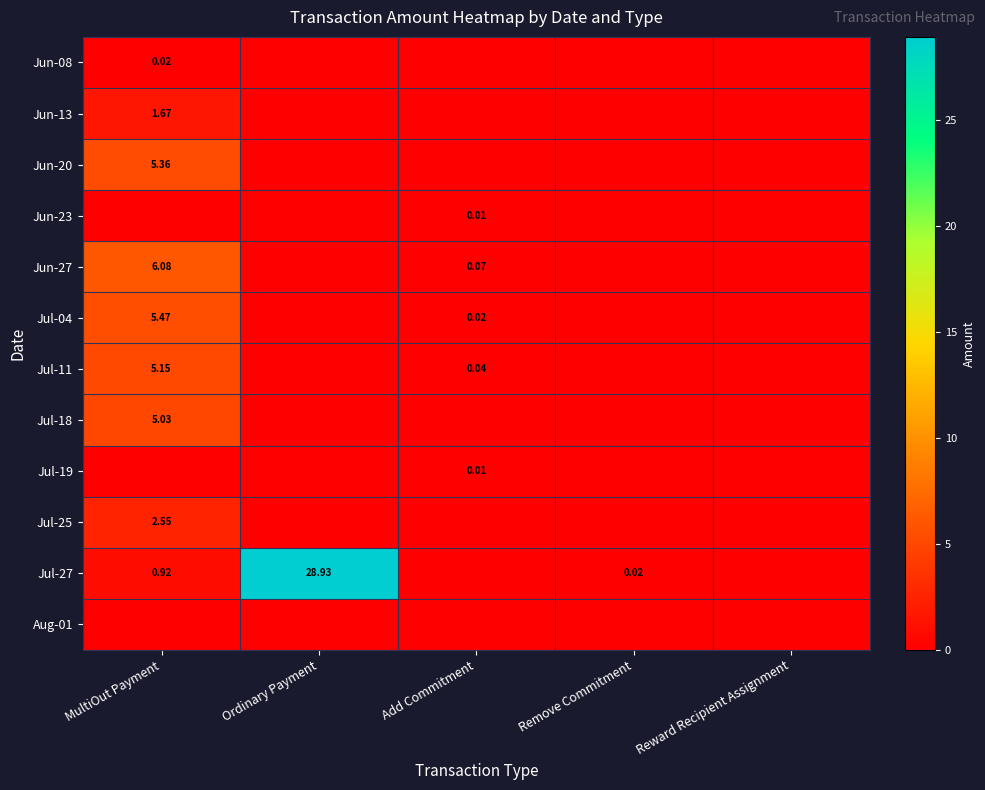

Which series has the widest spread of values?

Jul-27